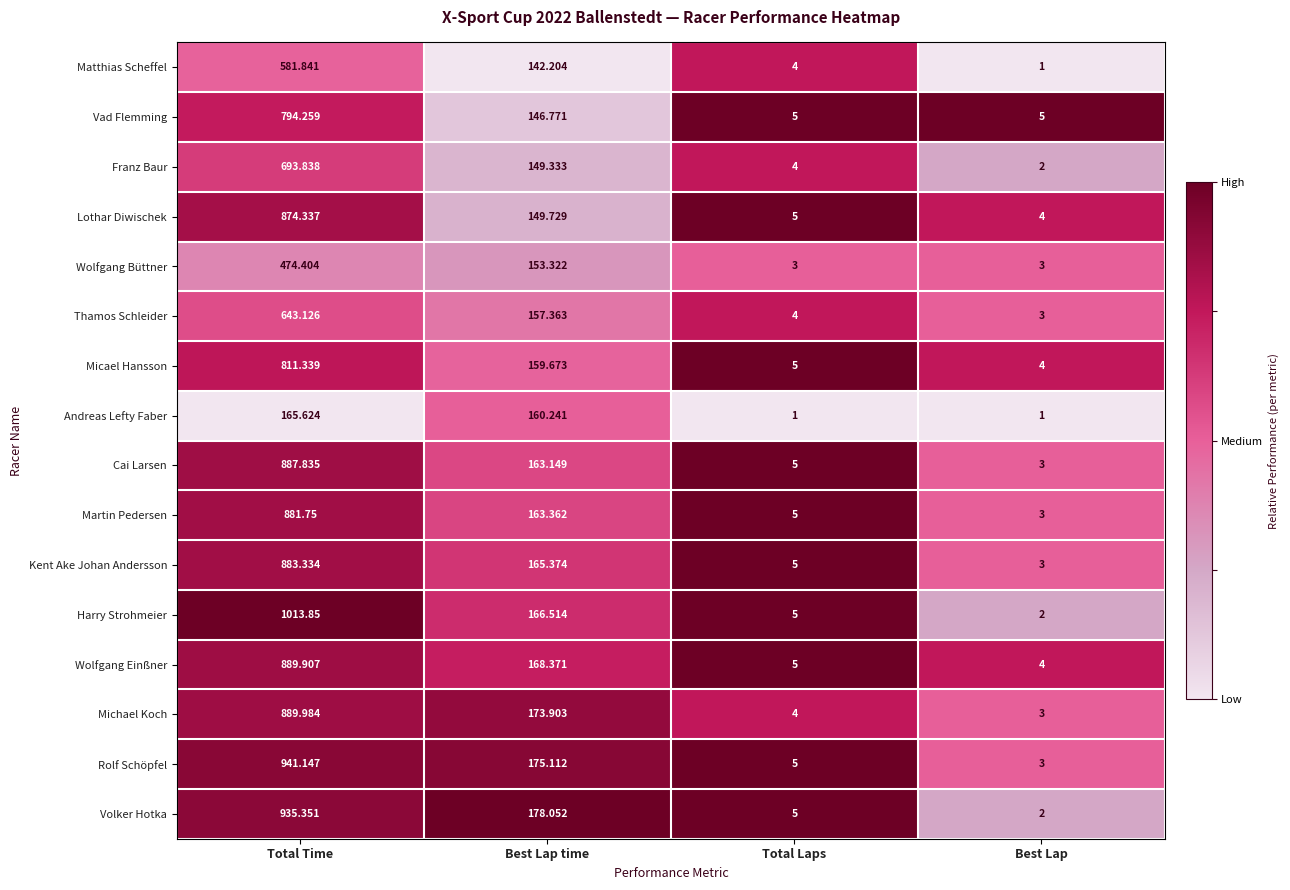

At which label does Martin Pedersen reach its minimum?

Best Lap